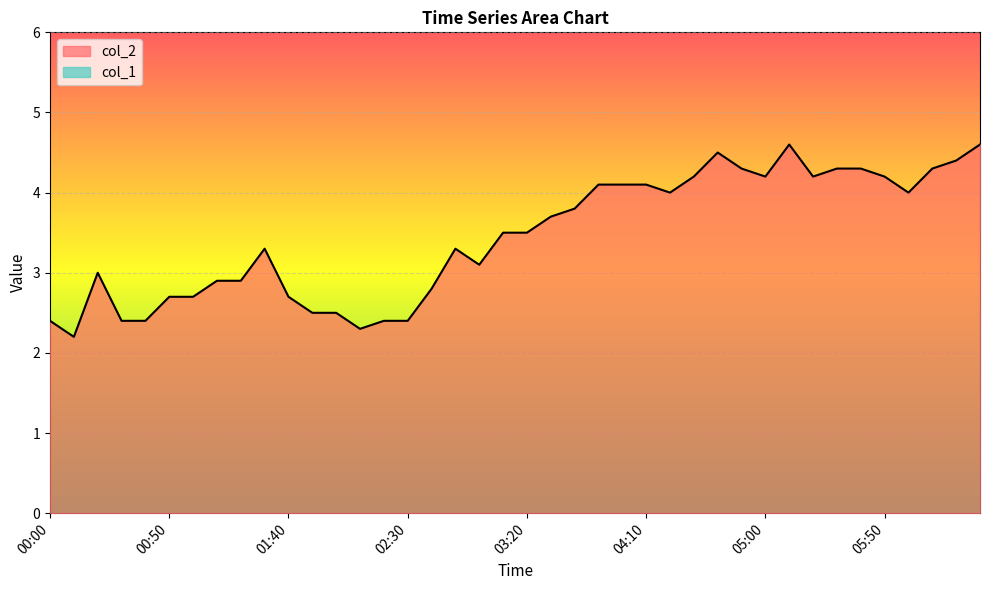

Between 05:30 and 00:20, which is larger?

05:30